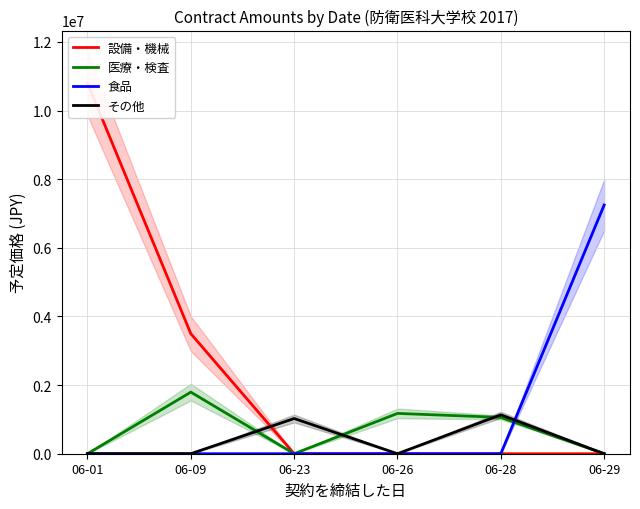

The 設備・機械 series shows 0 at 06-26. True or false?

True